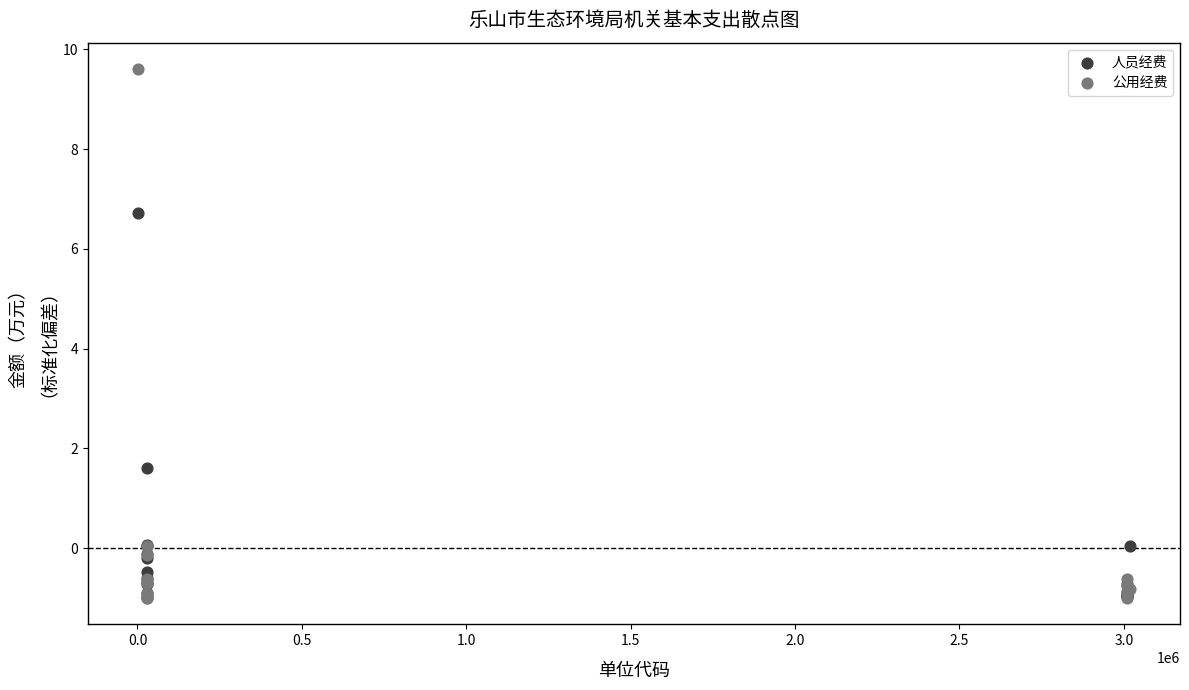

In the 人员经费 series, what Y value is closest to 2?

1.6